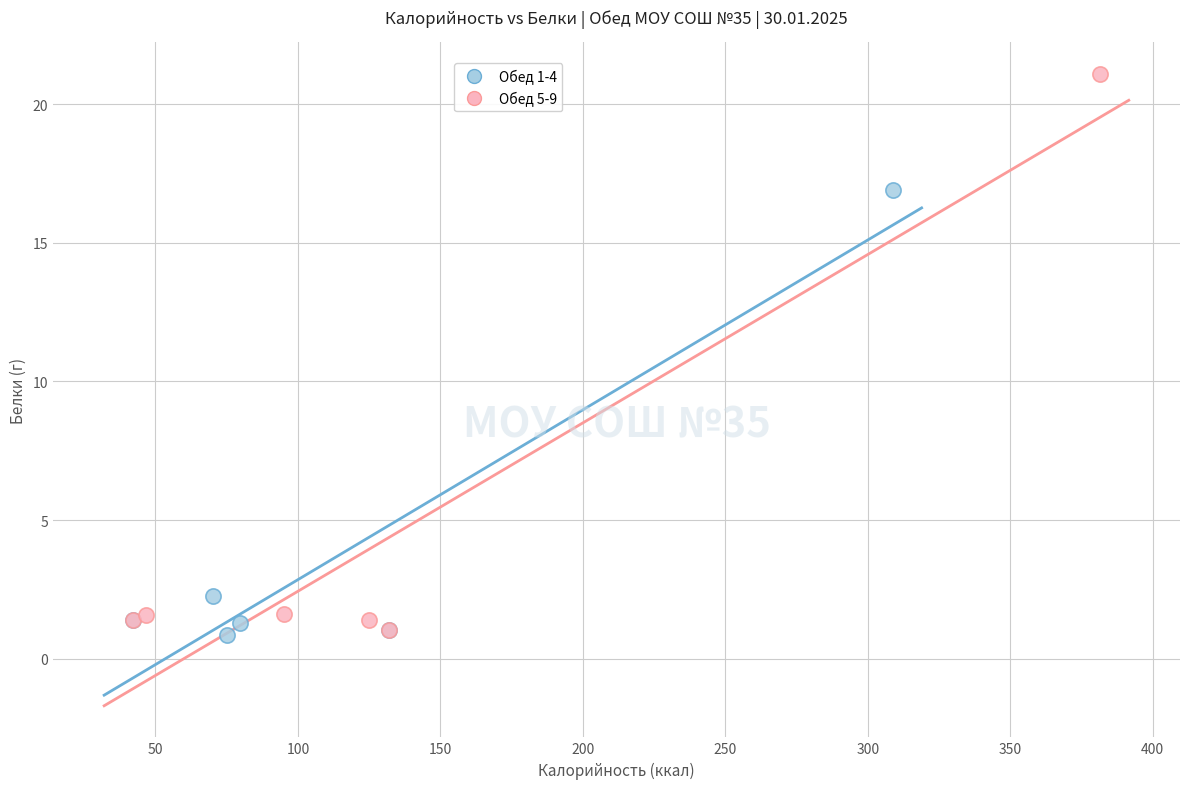

Which series has the widest spread of Y values?

Обед 5-9